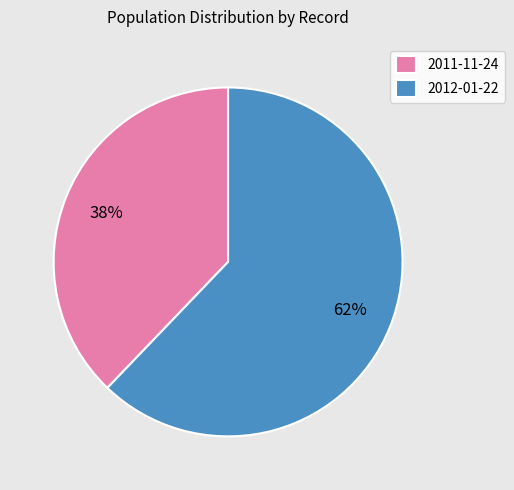

Which category has the smallest portion of the pie?

2011-11-24